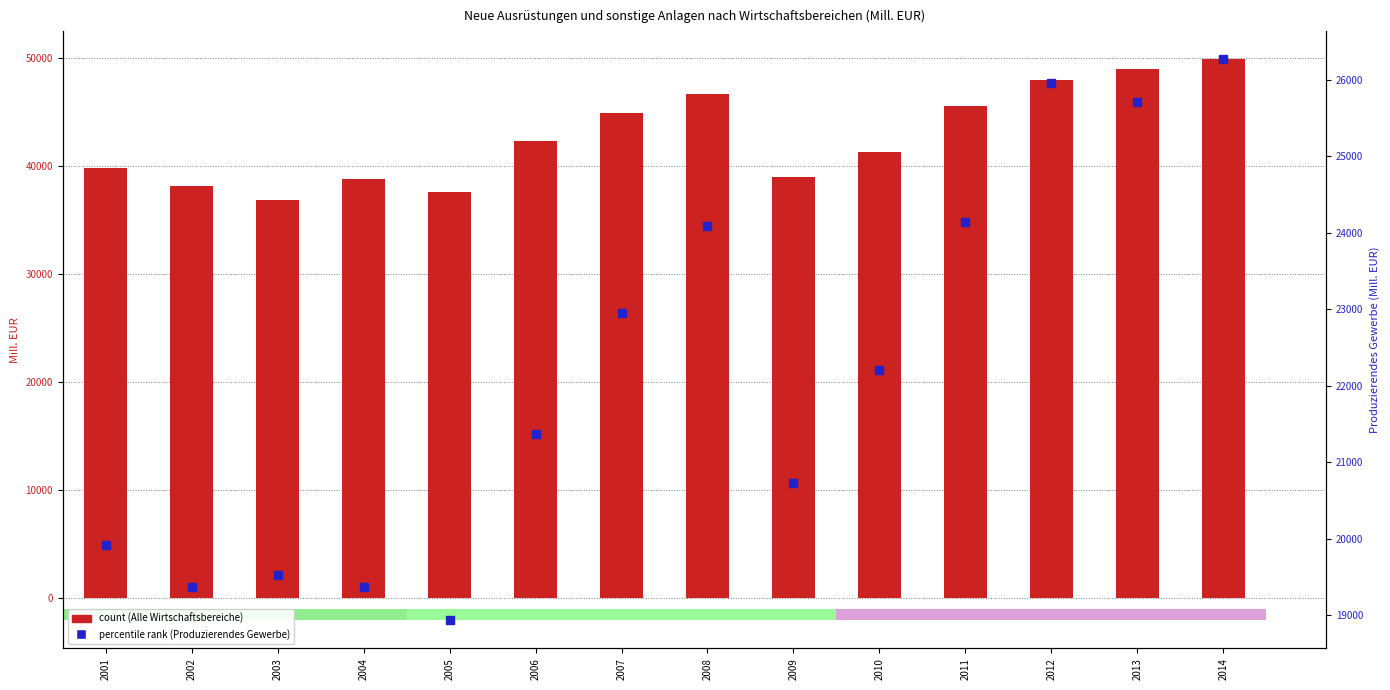

Rank the categories by Produzierendes Gewerbe value from highest to lowest.

2014, 2012, 2013, 2011, 2008, 2007, 2010, 2006, 2009, 2001, 2003, 2004, 2002, 2005